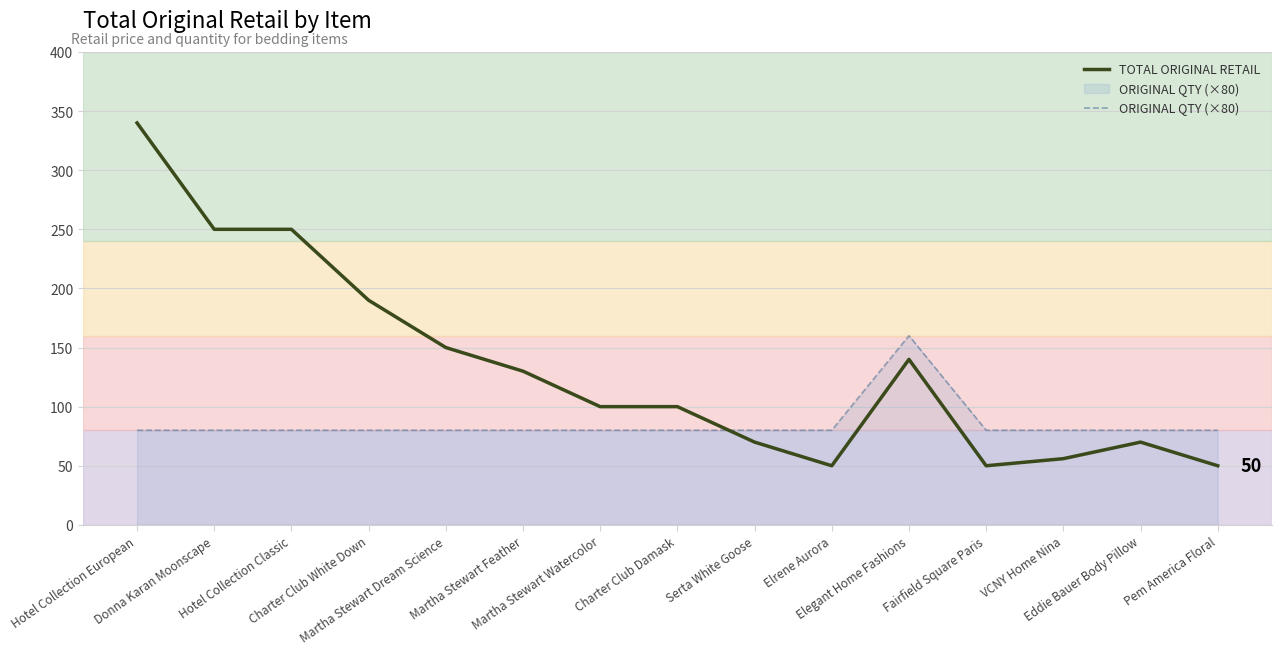

How many lines are shown in the chart?

2